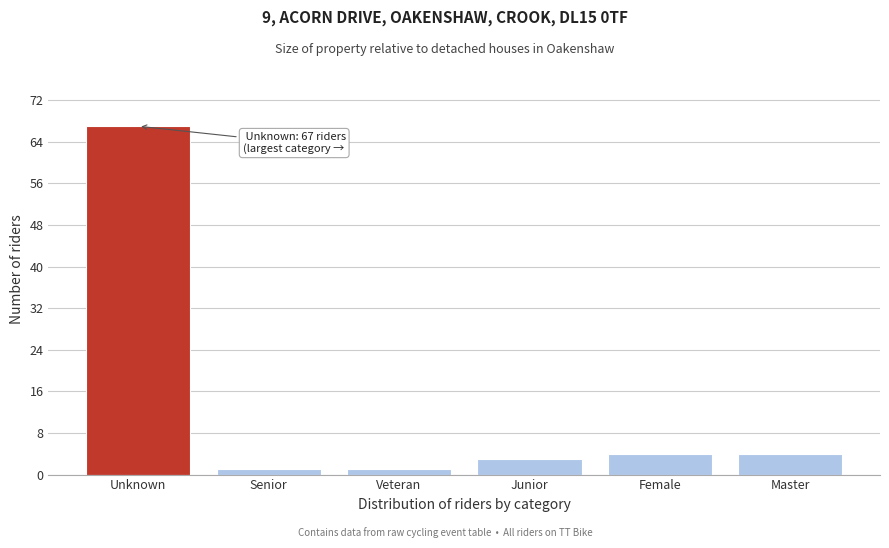

Reading right to left, transcribe all the data shown in this chart.

4	4	3	1	1	67